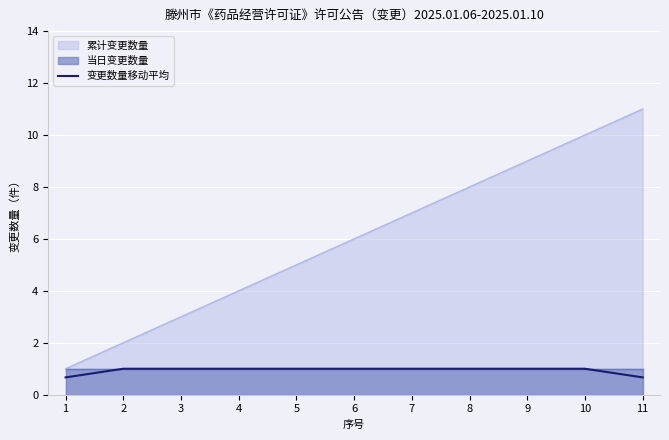

Which category has the lowest value across all series?

1